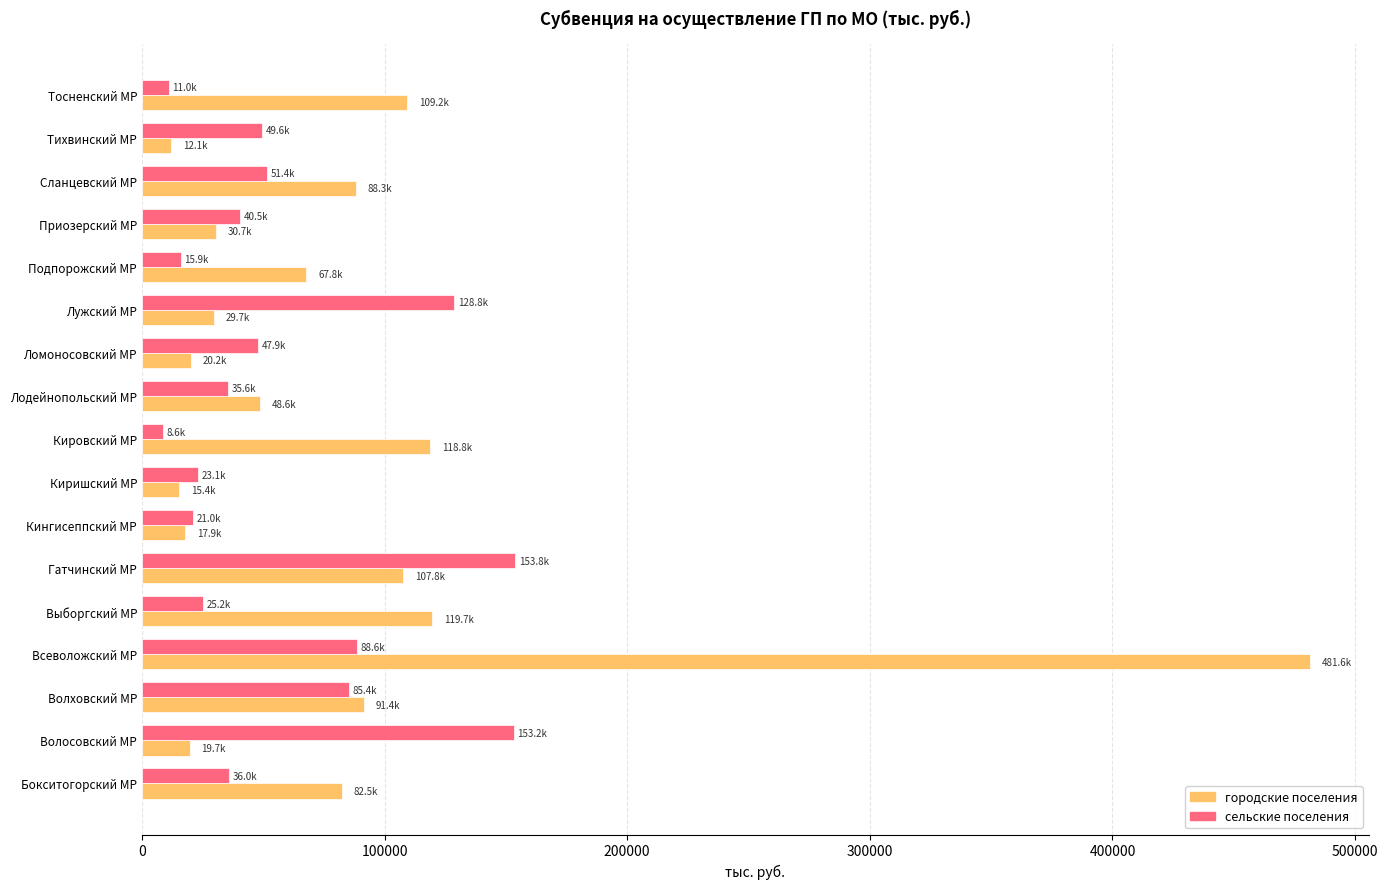

What is the average value of the сельские поселения series?

57390.1